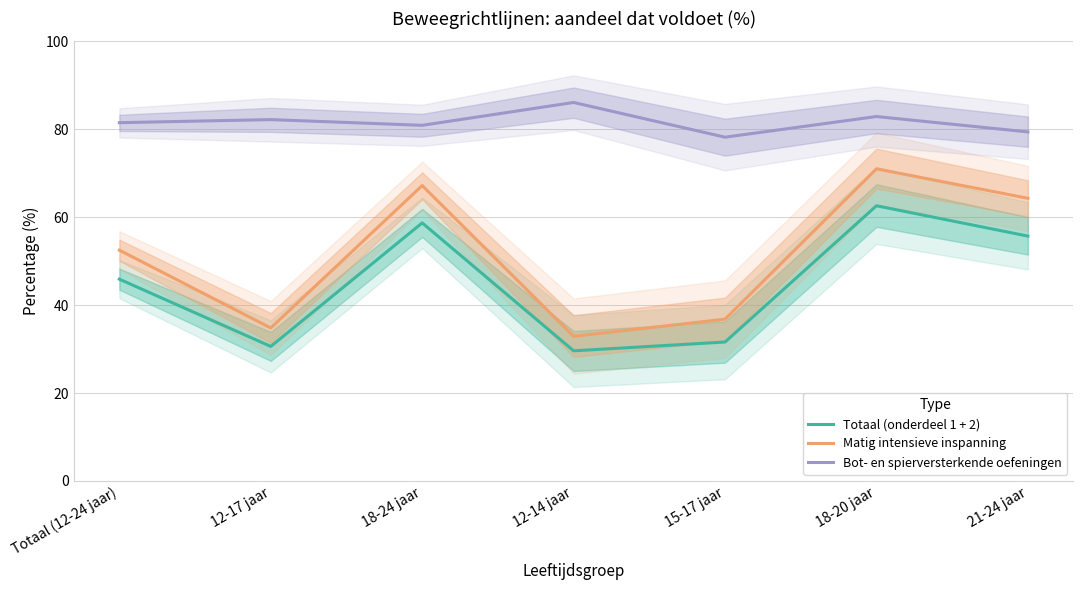

List the series in order of their peak value, highest first.

Bot- en spierversterkende oefeningen, Matig intensieve inspanning, Totaal (onderdeel 1 + 2)